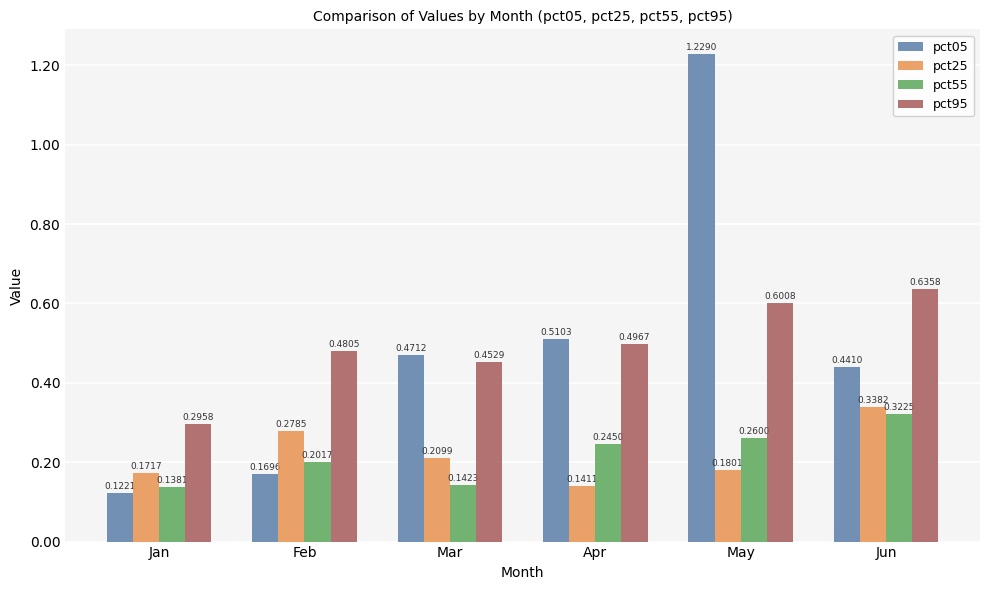

Which series has the widest spread of values?

pct05